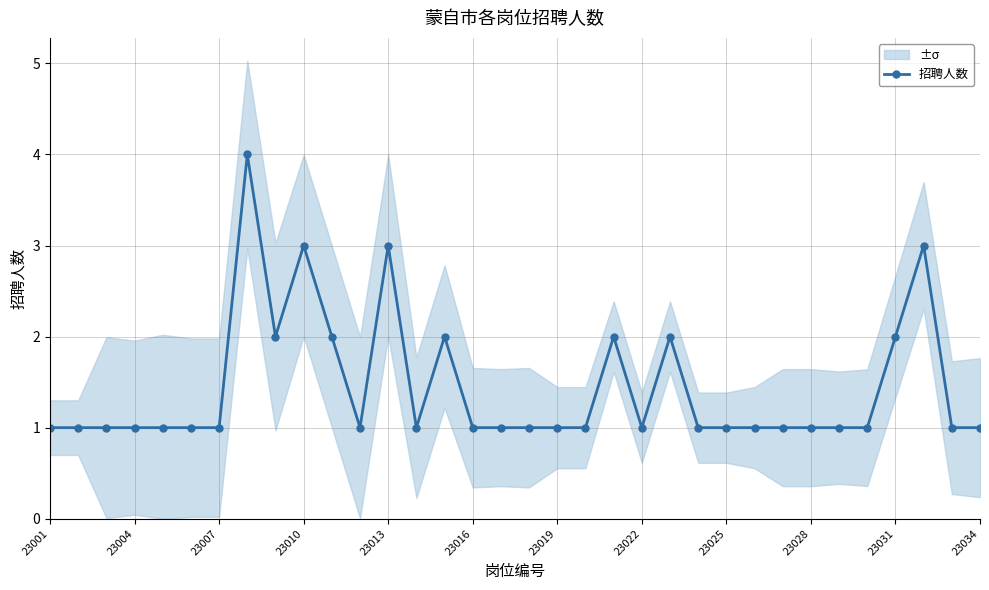

What is the maximum value for 招聘人数?

4